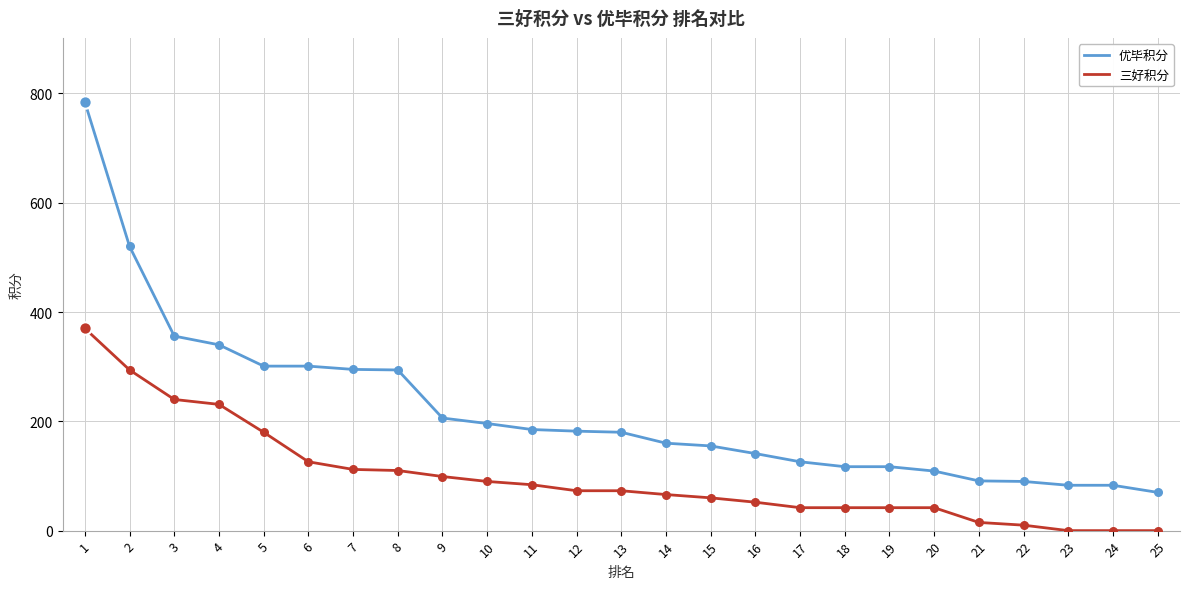

Which series has the largest range (max minus min)?

优毕积分